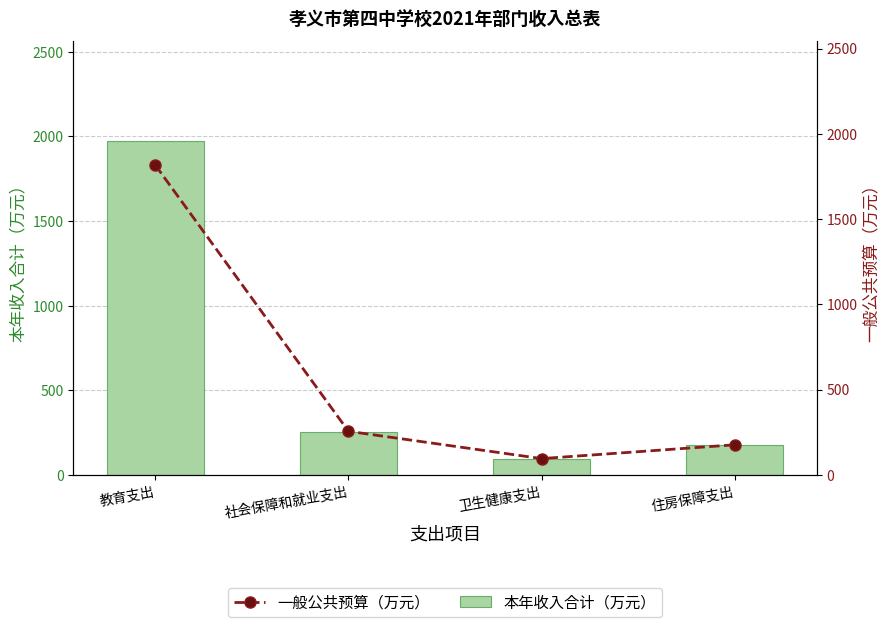

What is the label of the 2nd bar from the left?

社会保障和就业支出